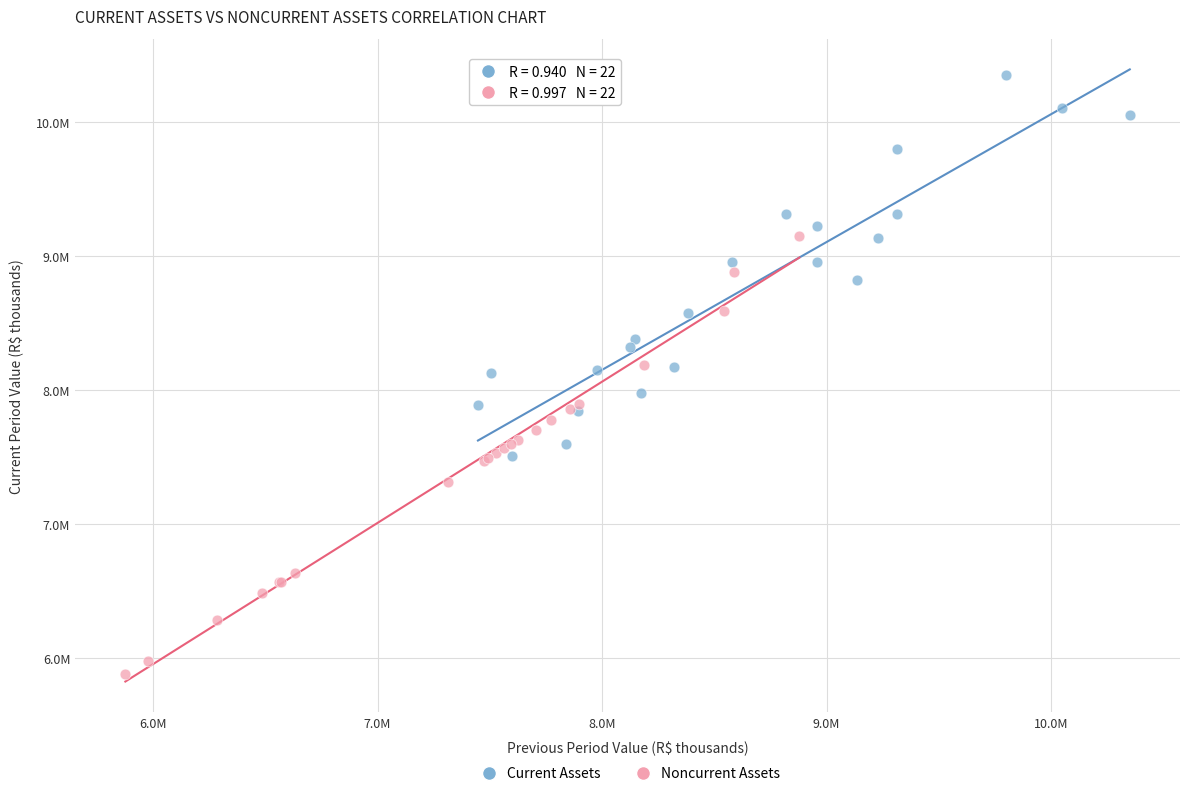

Which series has the largest Y range (max minus min)?

Noncurrent Assets